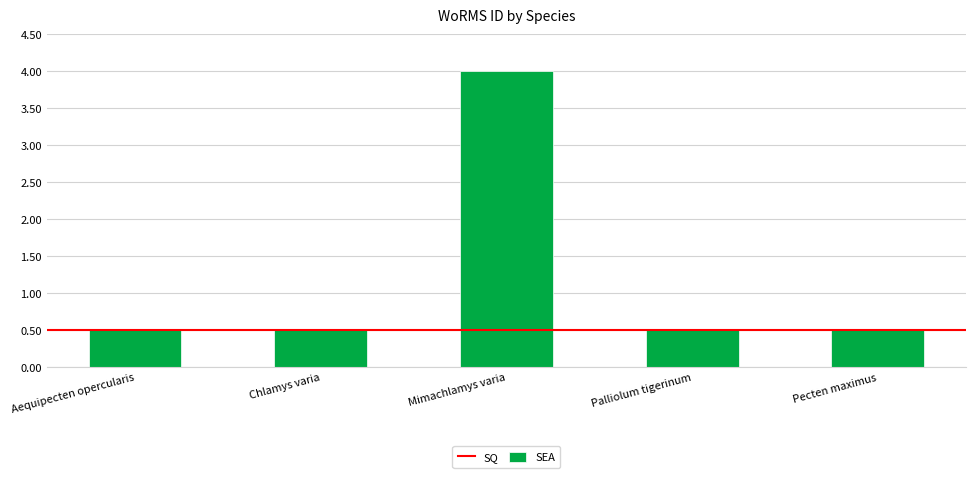

Reading left to right, transcribe all the data shown in this chart.

Aequipecten opercularis=0.5	Chlamys varia=0.5	Mimachlamys varia=4.0	Palliolum tigerinum=0.5	Pecten maximus=0.5